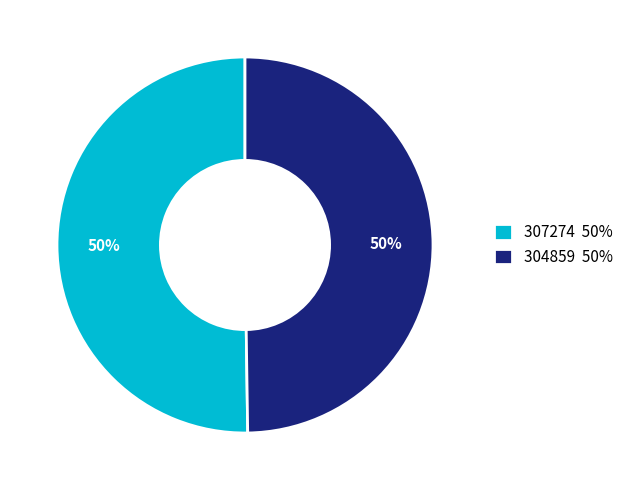

To the nearest percent, what is the average slice percentage?

50%